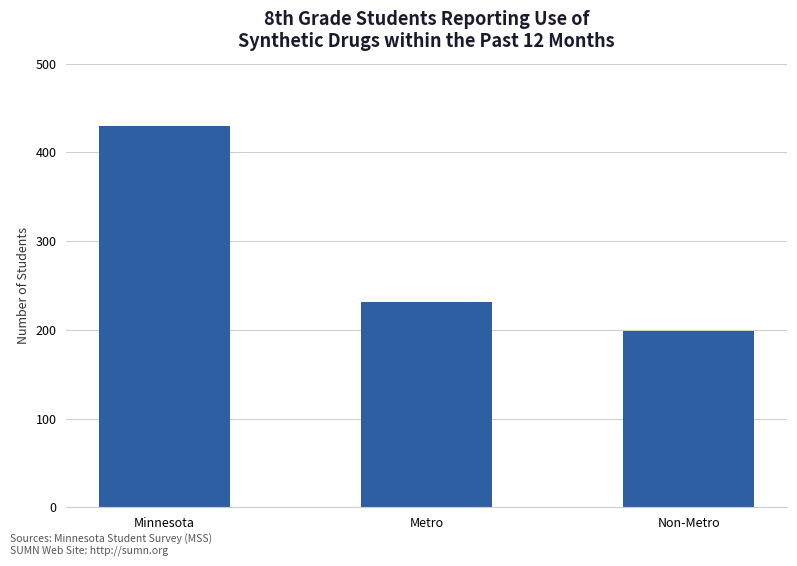

The chart shows a value of 331 at Non-Metro. True or false?

False